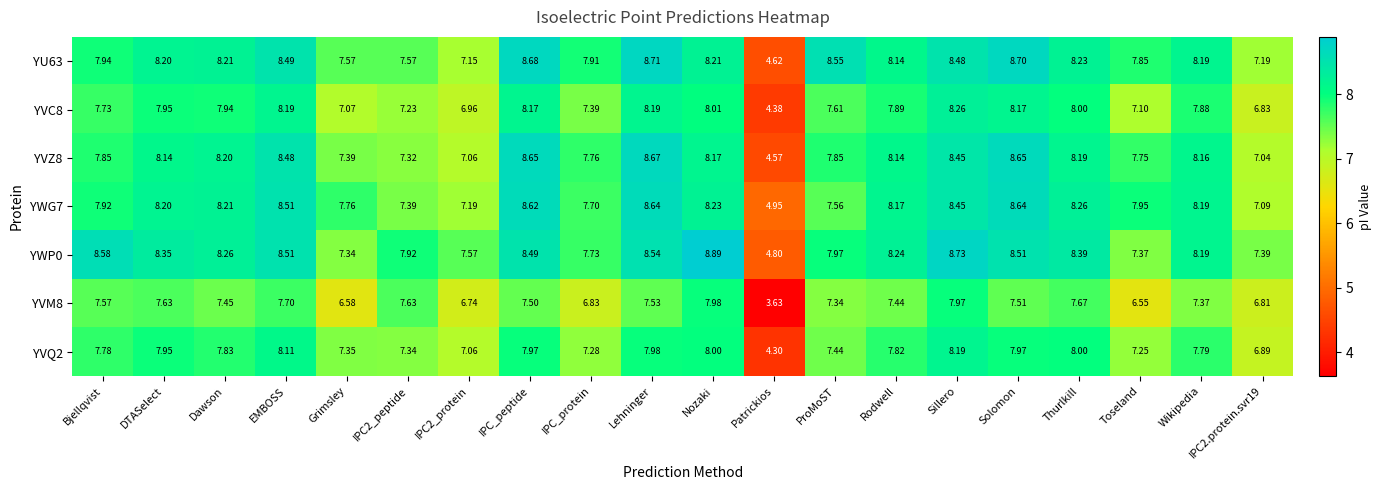

Which category has the lowest value across all series?

Patrickios